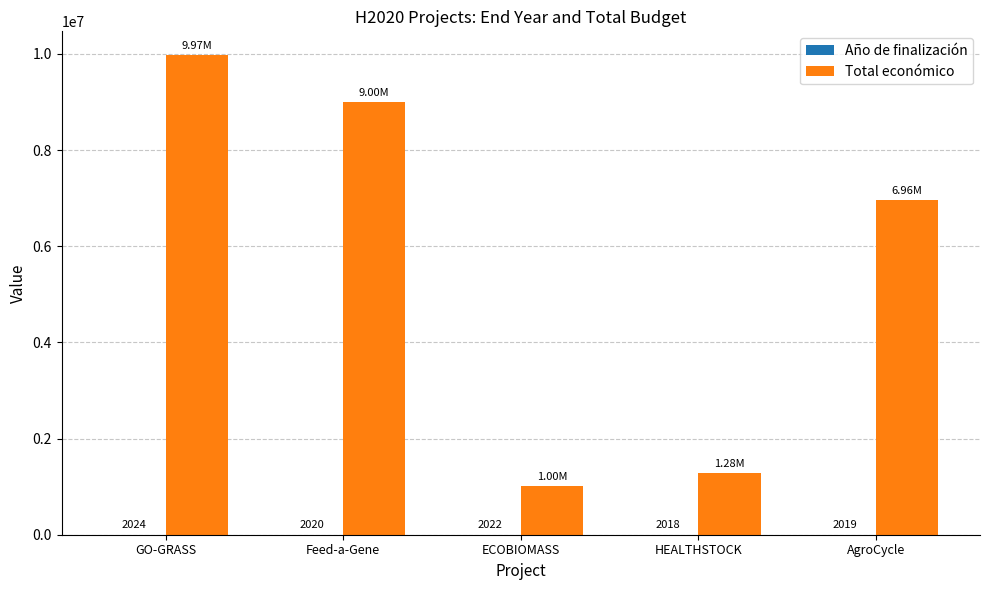

How many groups of bars are there?

5